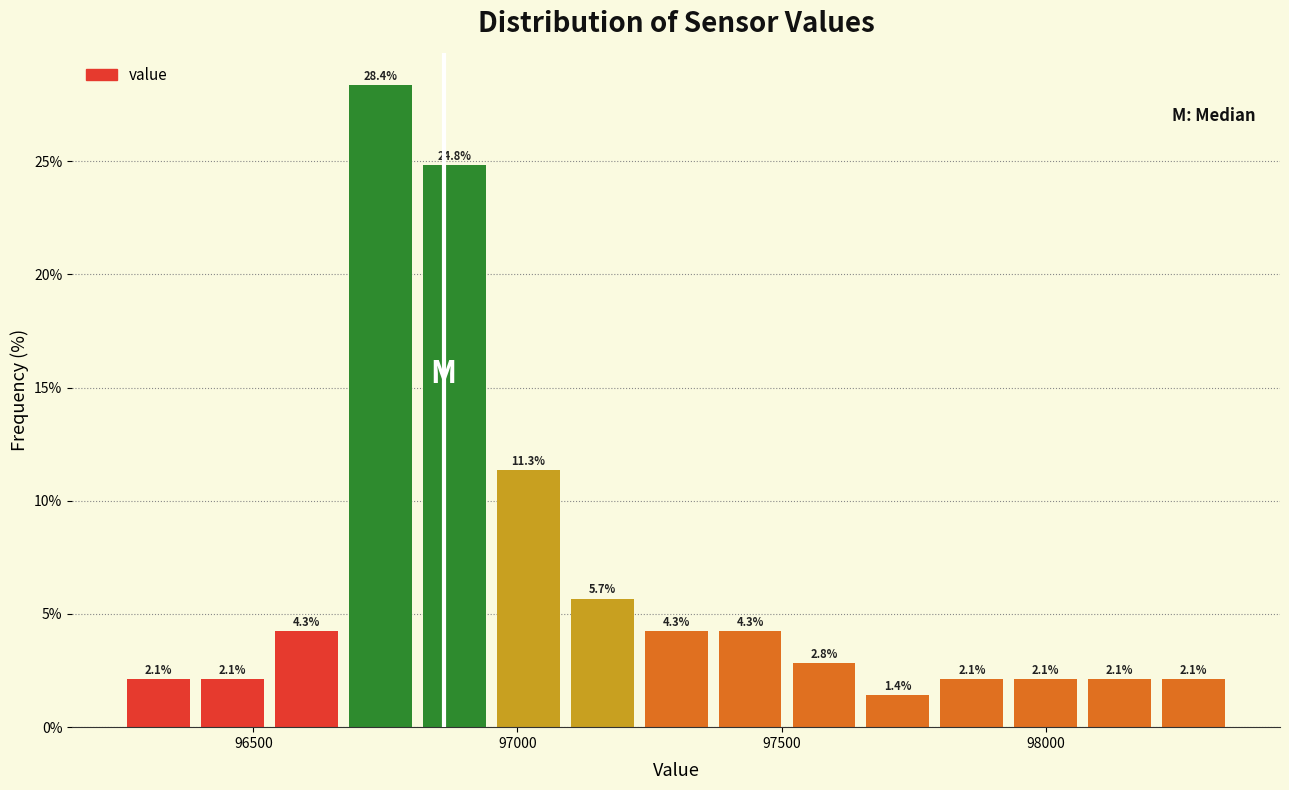

Read against the x-axis, roughly where is the centre of the tallest bar?

96750